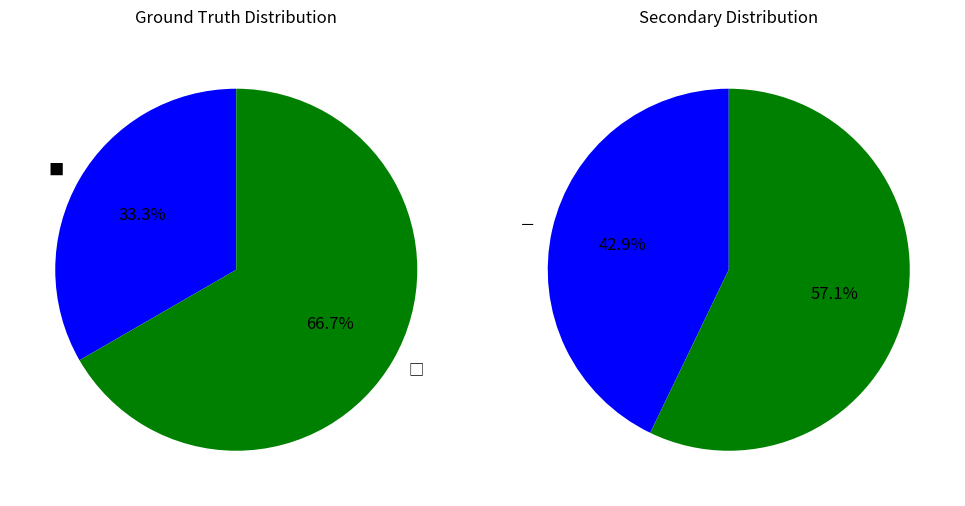

Which slice is the smallest?

■